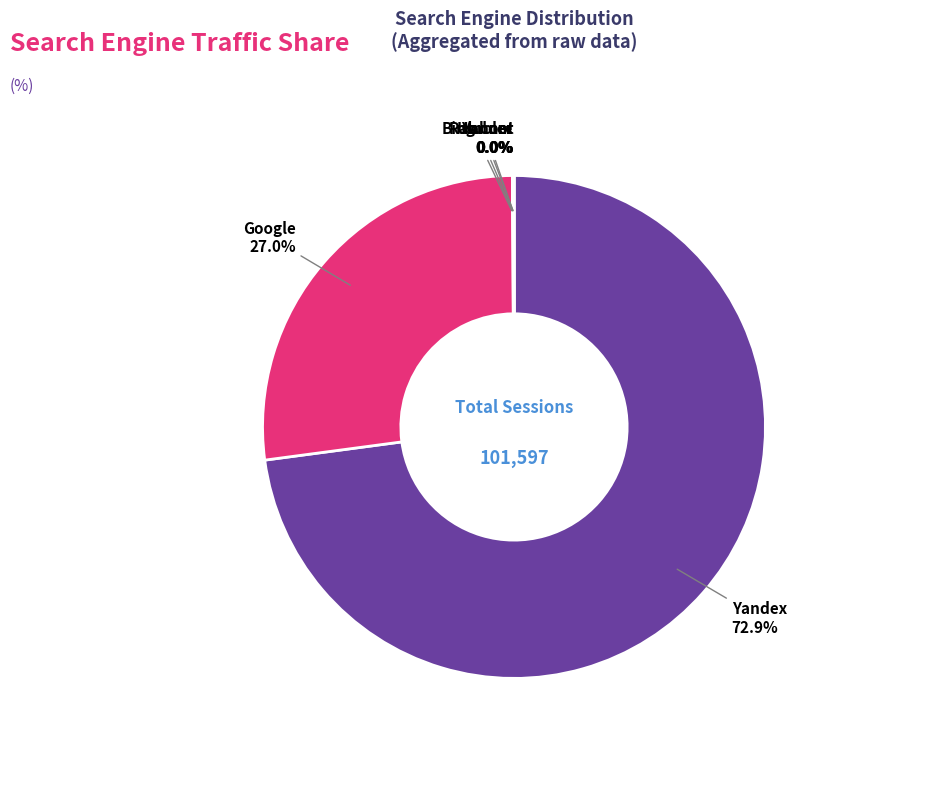

Is there a majority slice in this chart?

Yes